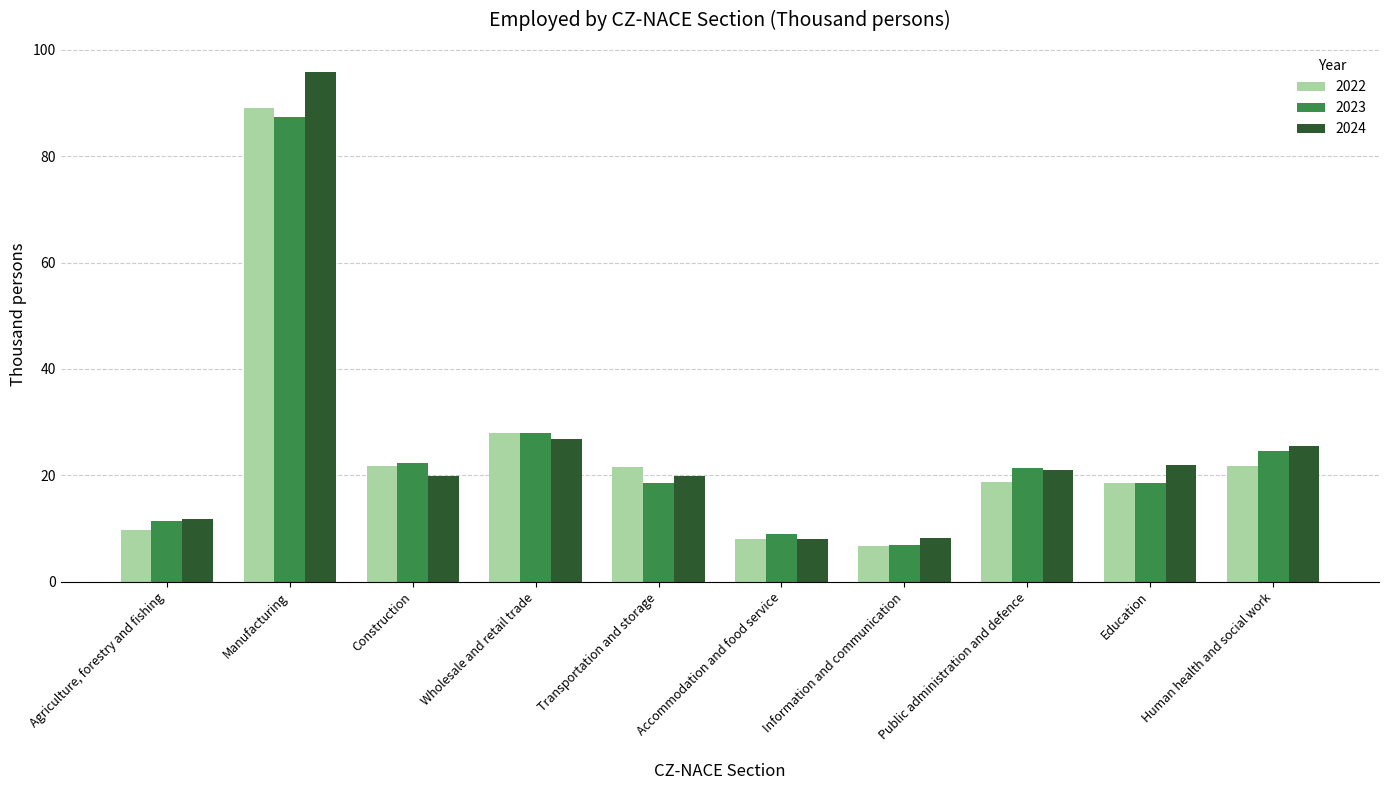

What is the greatest value displayed?

95.7